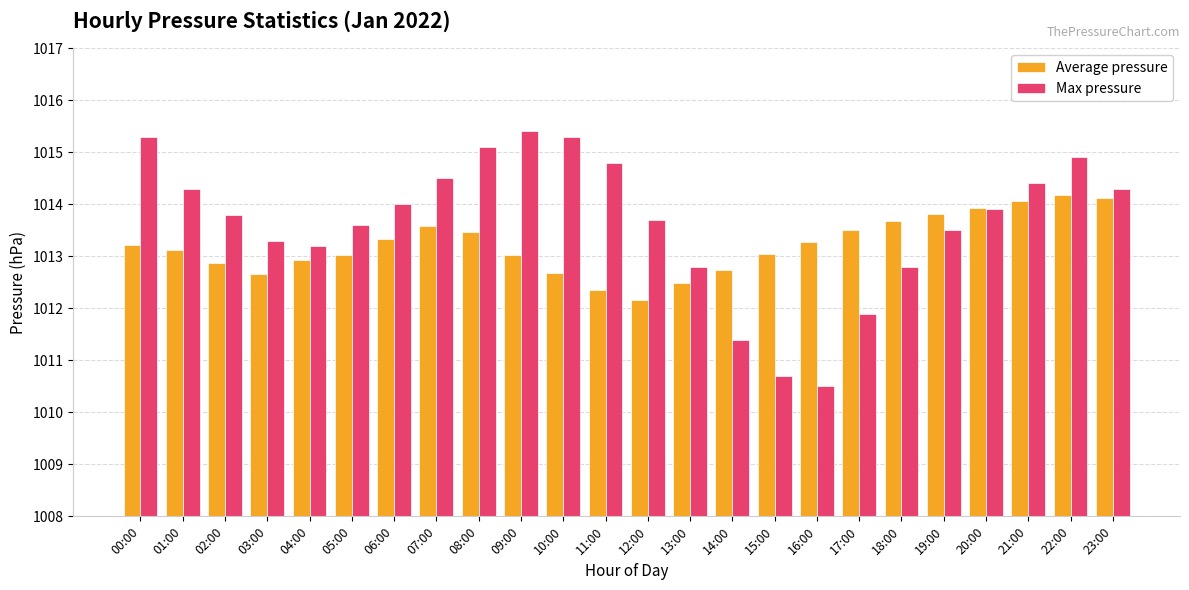

What is the sum of the Max pressure values at 14:00 and 13:00?

2024.2